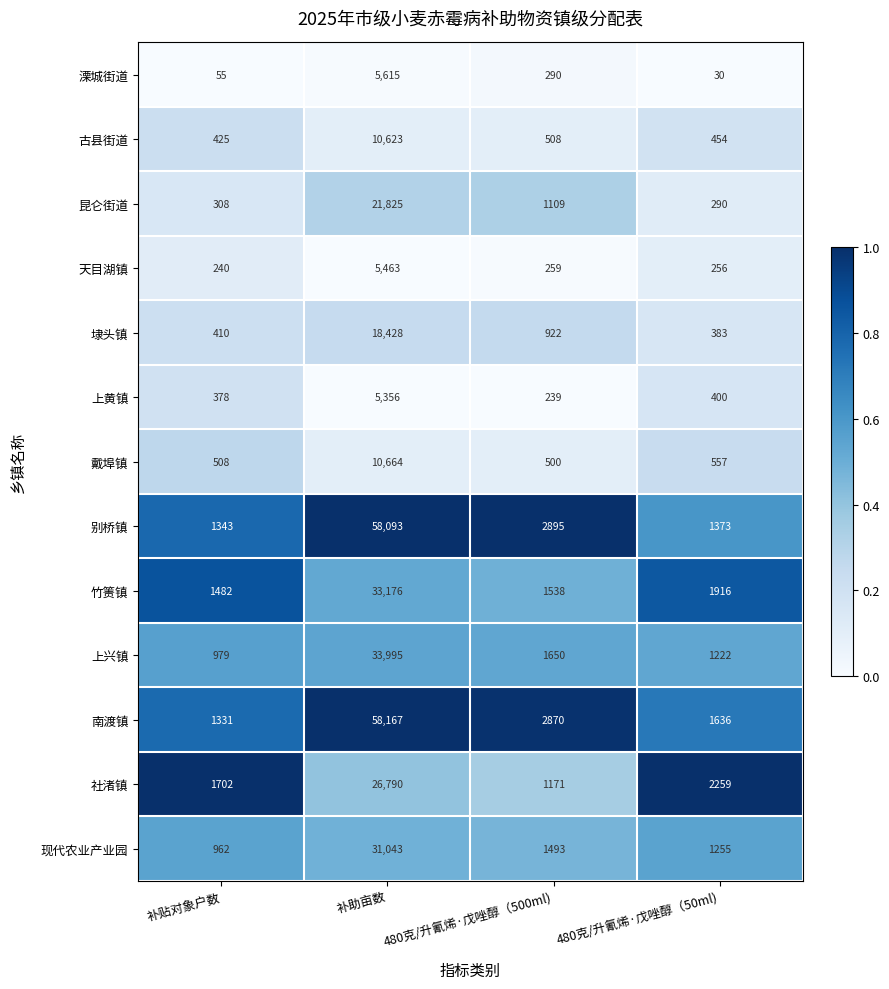

At which category is the sum across all series the highest?

补助亩数